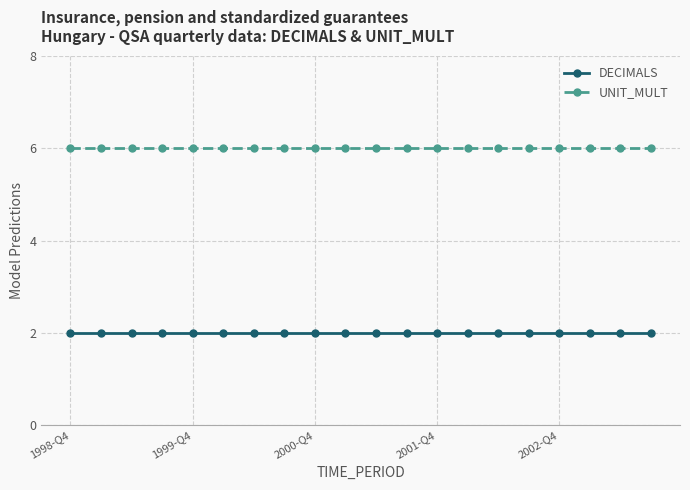

Which series has the largest total across all categories?

UNIT_MULT